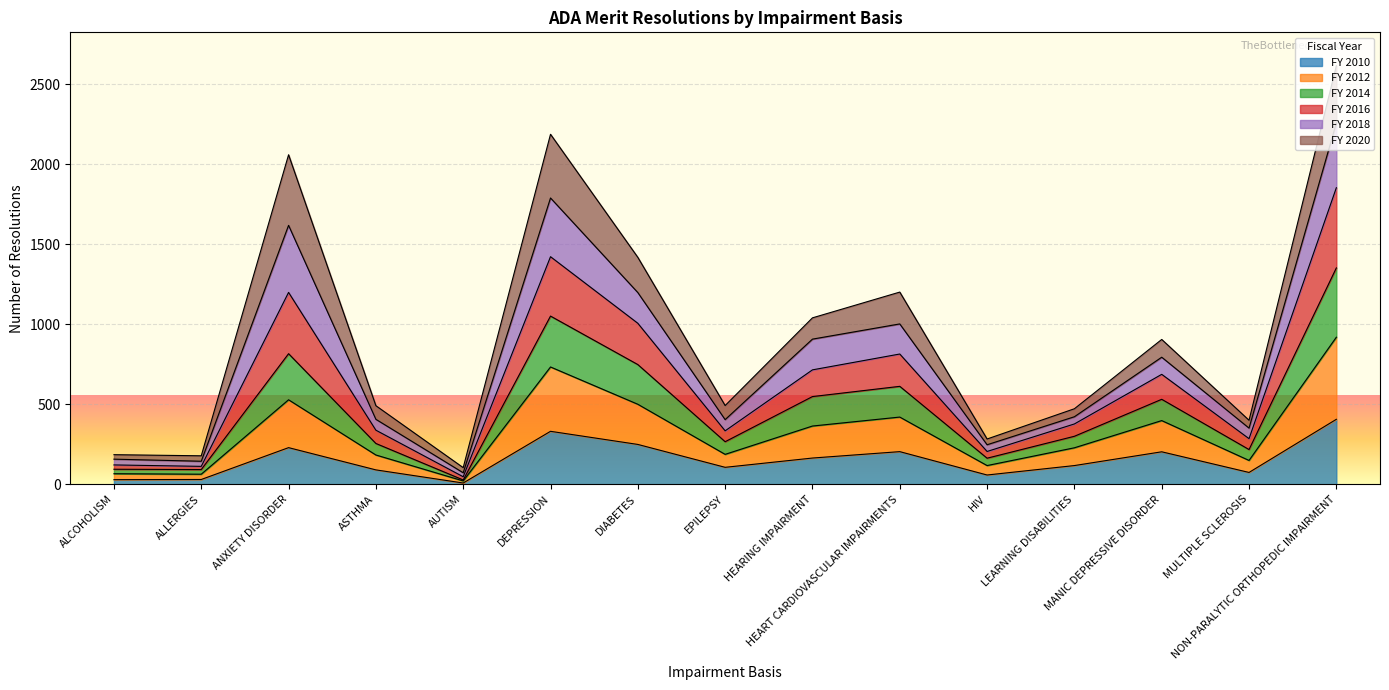

Which category has the highest value in the FY 2010 series?

NON-PARALYTIC ORTHOPEDIC IMPAIRMENT